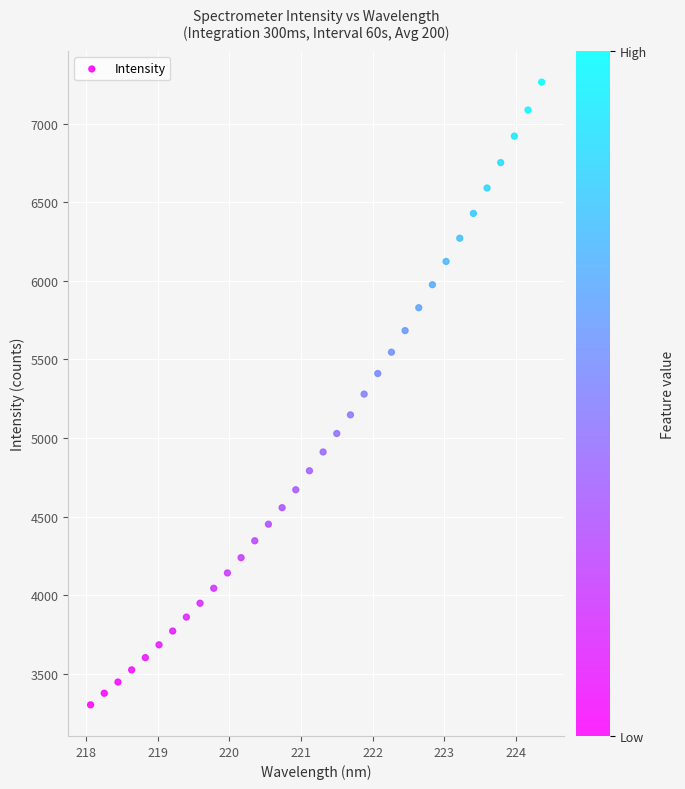

What is the range of Y values (max minus min)?

3964.5